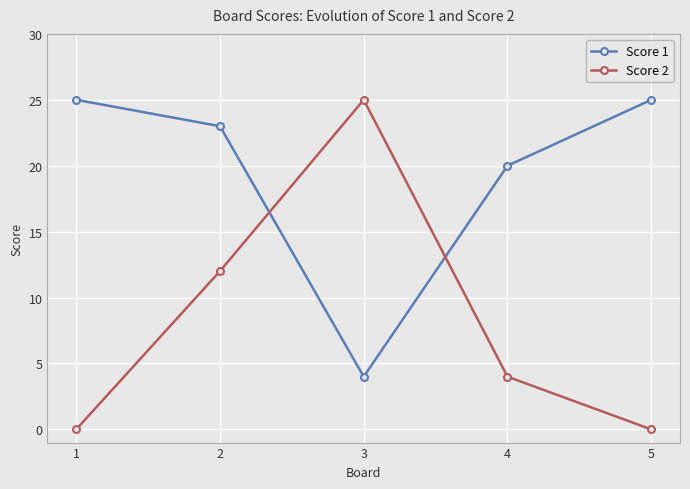

How many lines are shown in the chart?

2